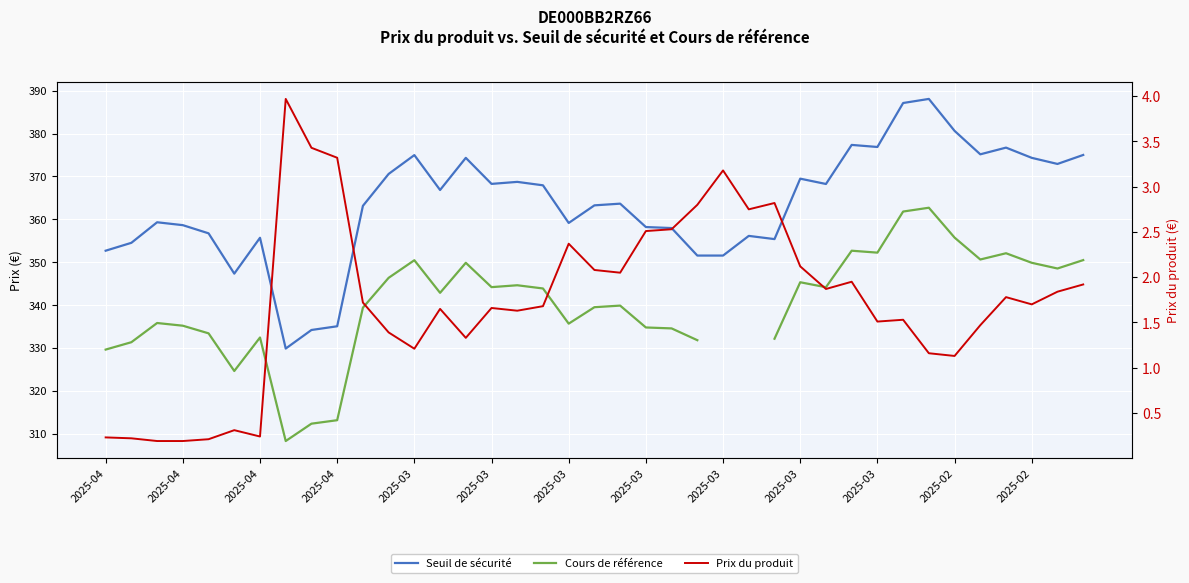

The Cours de référence series shows 526.9 at 2025-04. True or false?

False